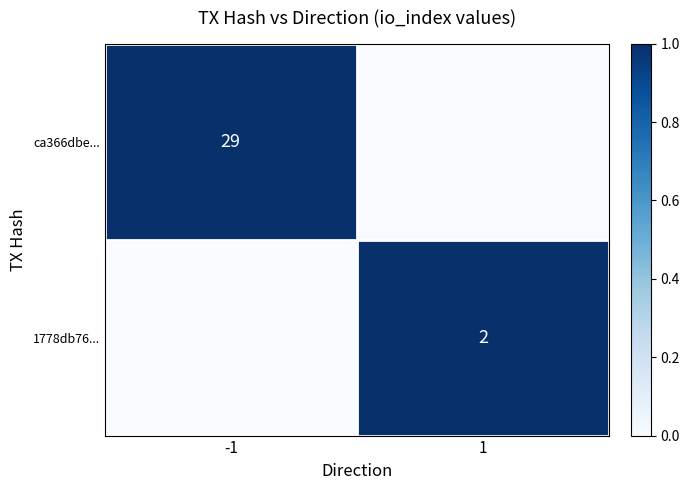

True or false: ca366dbe... has a value of 20 at -1.

False